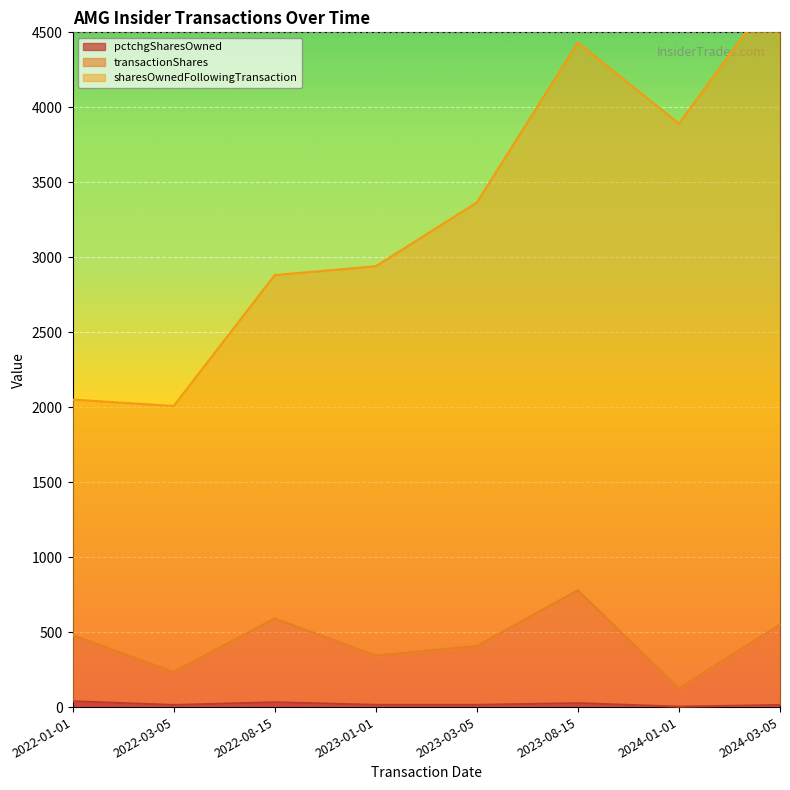

Which has a higher value, 2022-08-15 or 2023-01-01?

2022-08-15